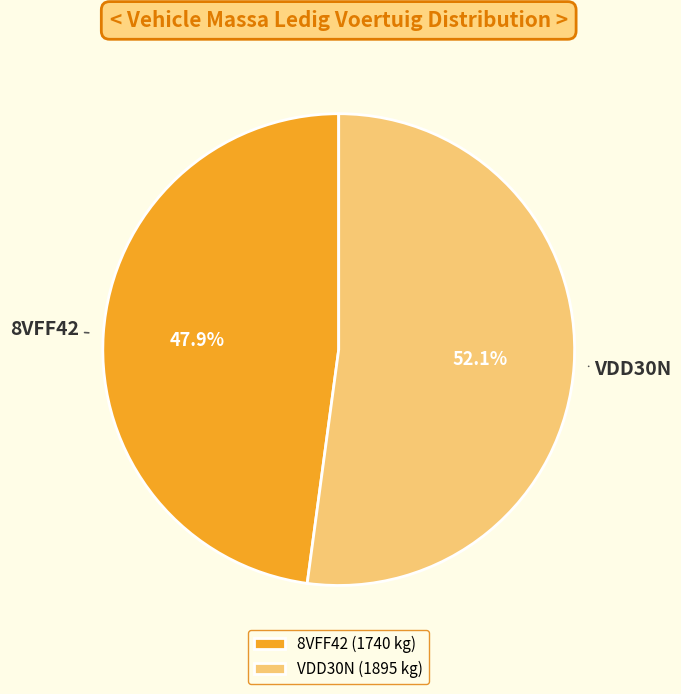

Which category has the biggest portion of the pie?

VDD30N